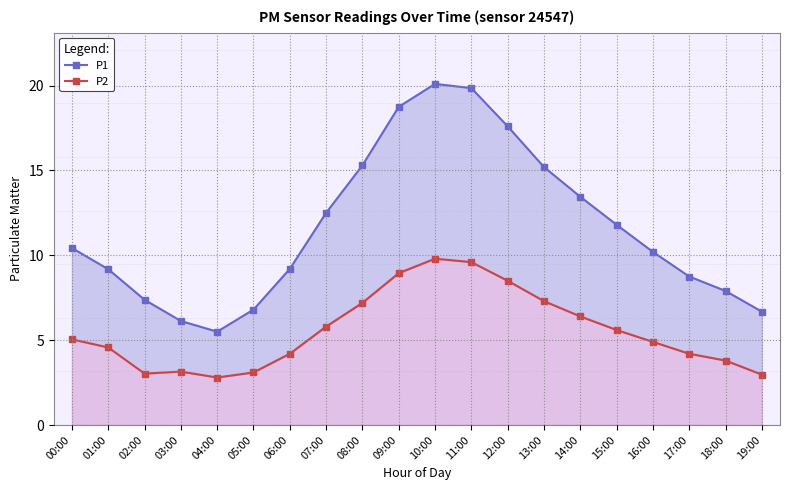

Where does the P1 series first go above 10?

00:00